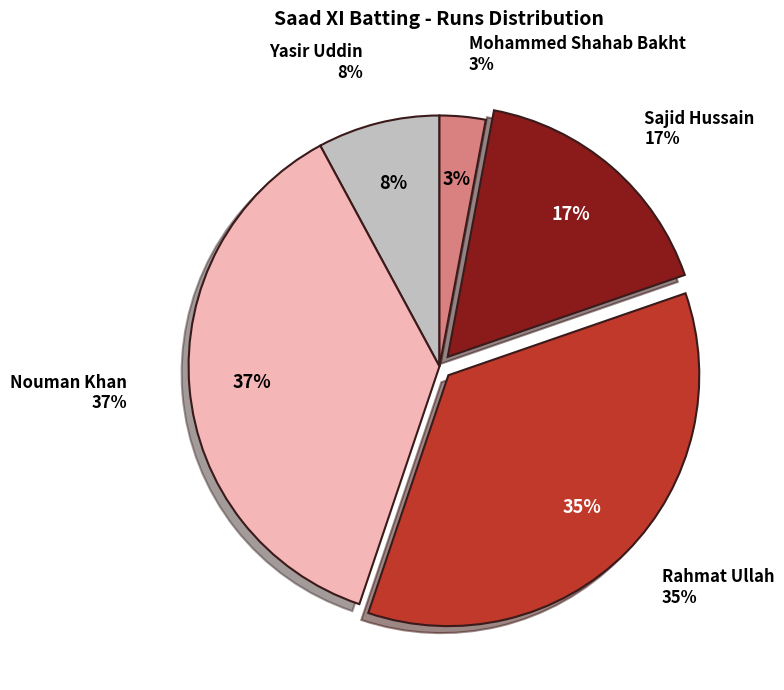

Which has a higher value, Nouman Khan or Yasir Uddin?

Nouman Khan